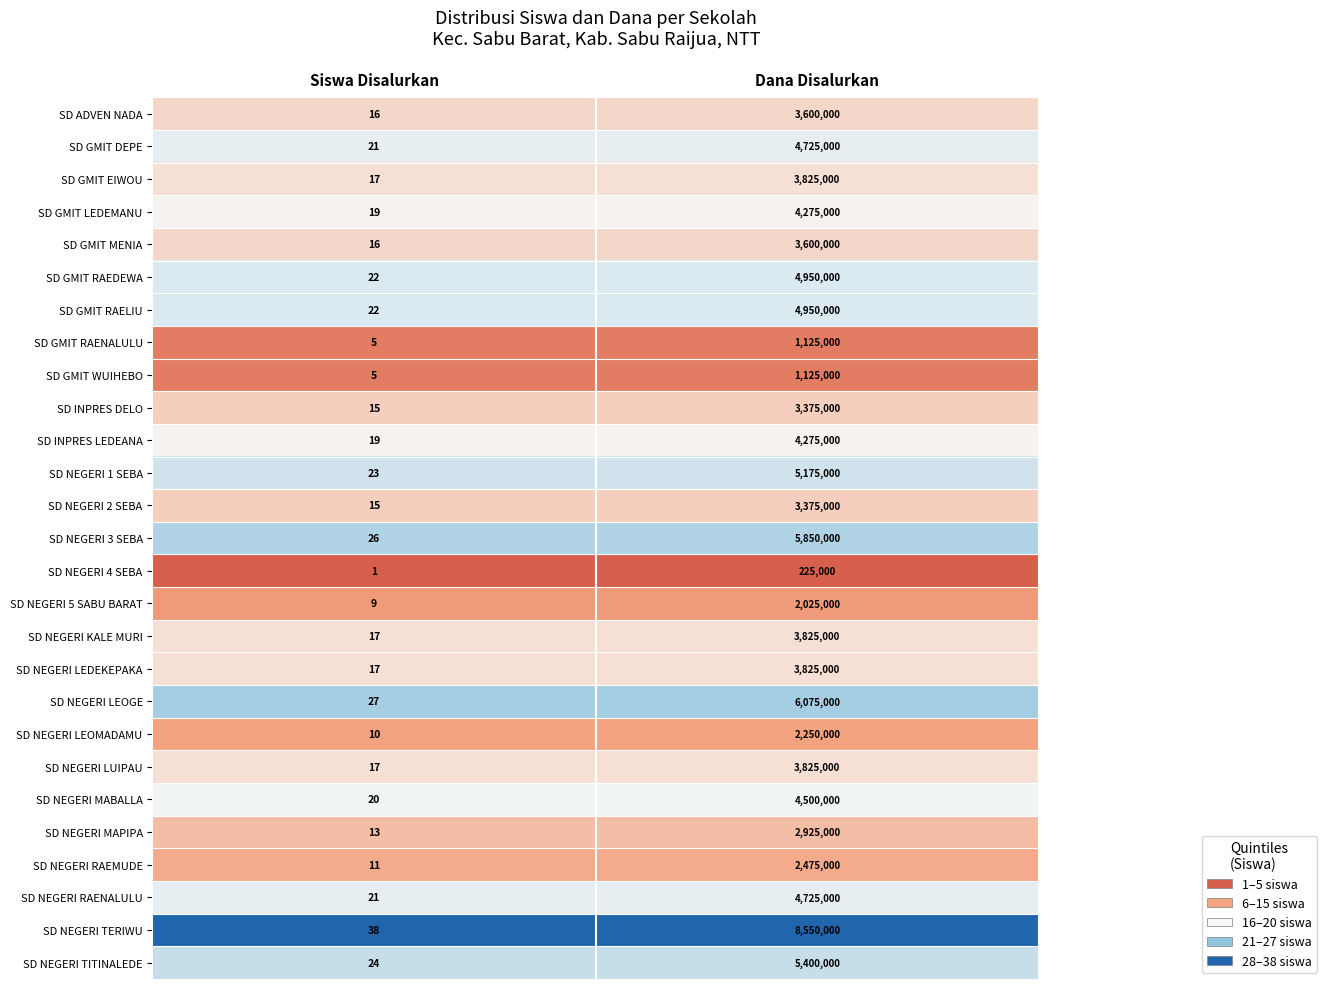

What is the difference between the maximum and minimum values in the SD NEGERI LEOMADAMU series?

2249990